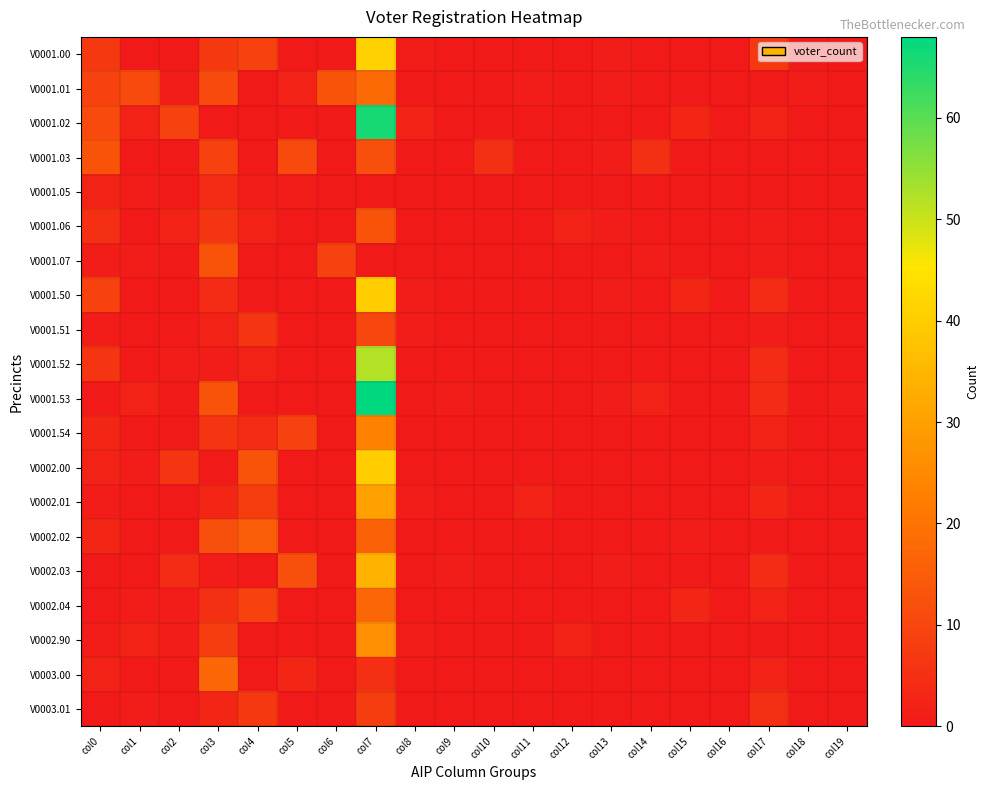

What is the total value across all series at col1?

22